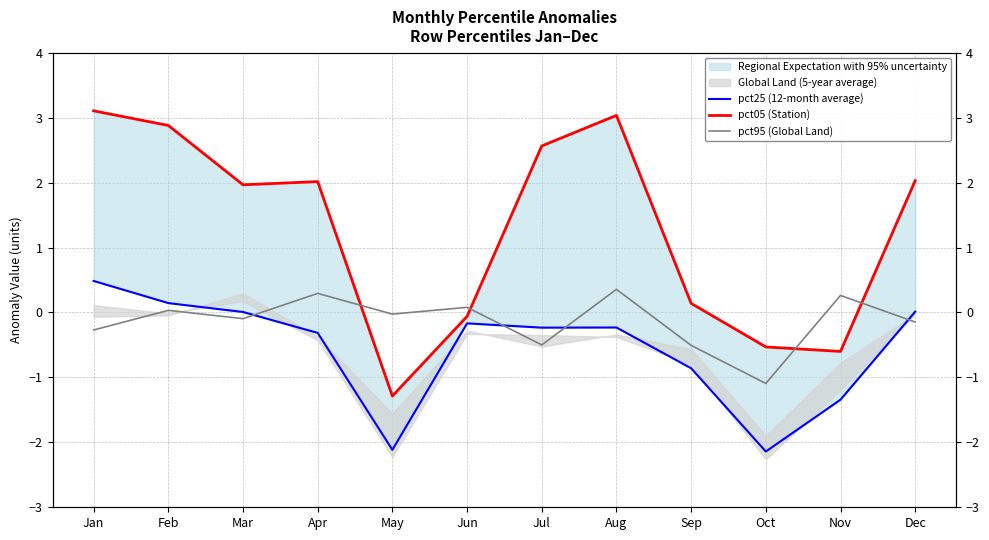

True or false: pct05 (Station) and pct25 (12-month average) cross at least once.

False